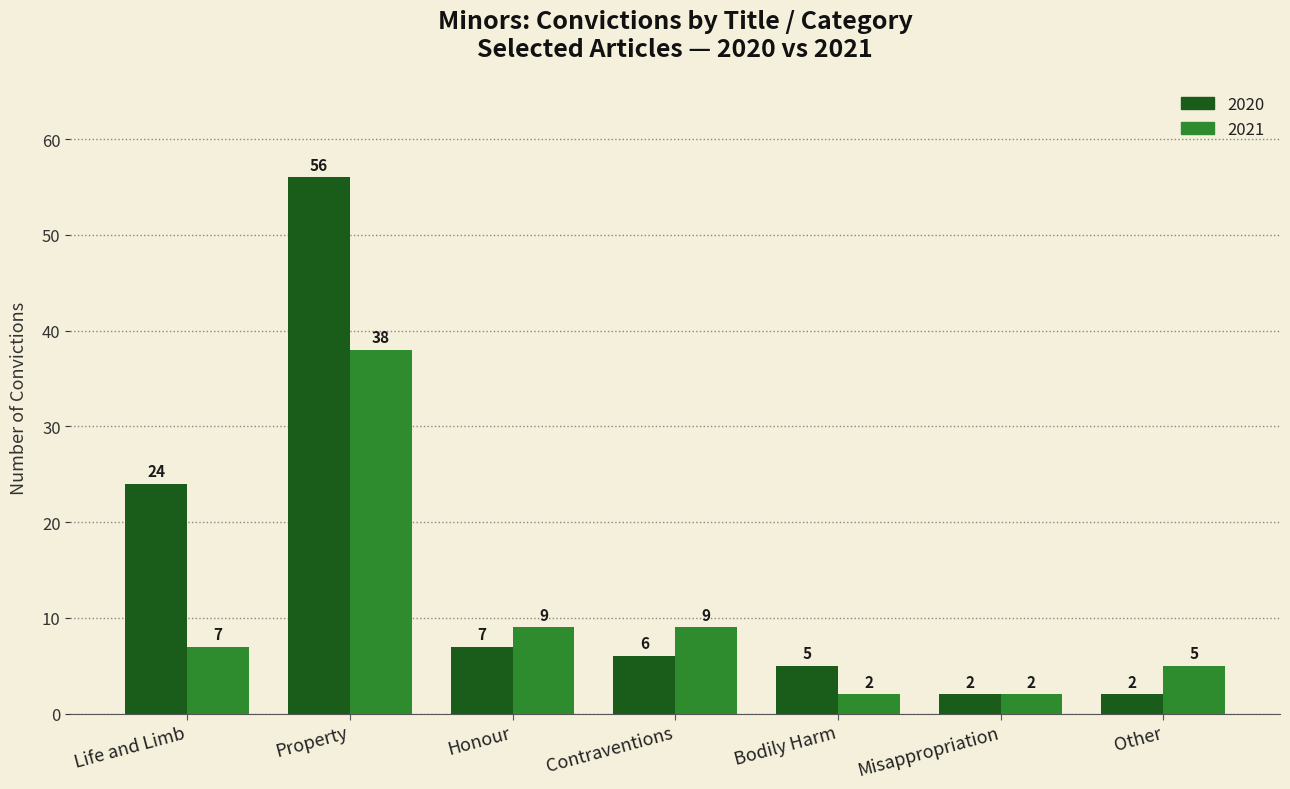

What position from the left is Bodily Harm?

5